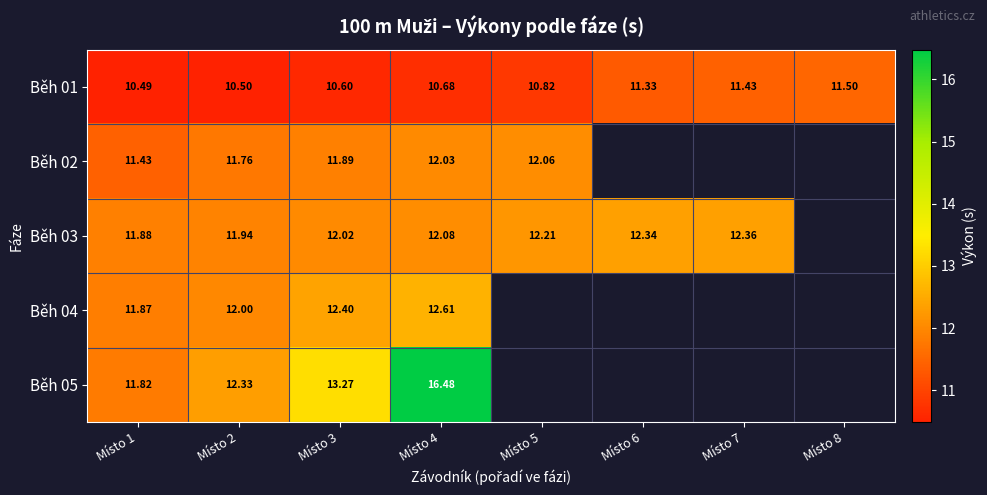

Is the value of Běh 05 at Místo 2 greater than the value of Běh 04 at Místo 1?

Yes